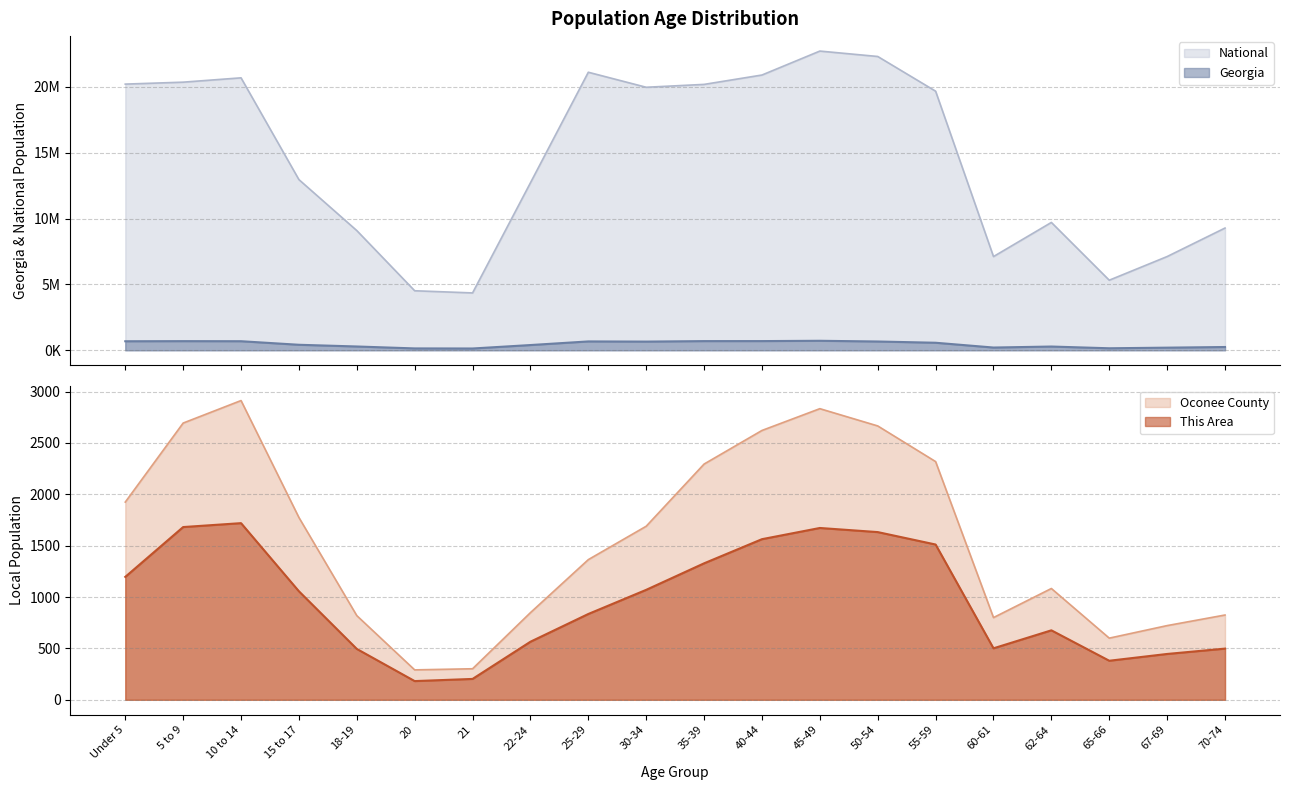

The value of Oconee County at 67-69 is 238. True or false?

False